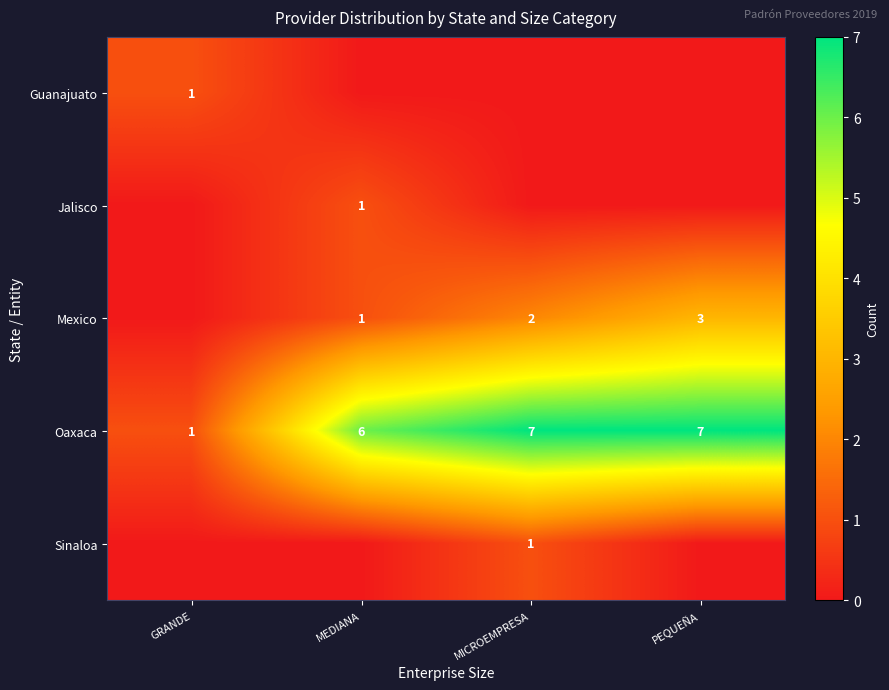

True or false: row_1 has a value of 0 at GRANDE.

True